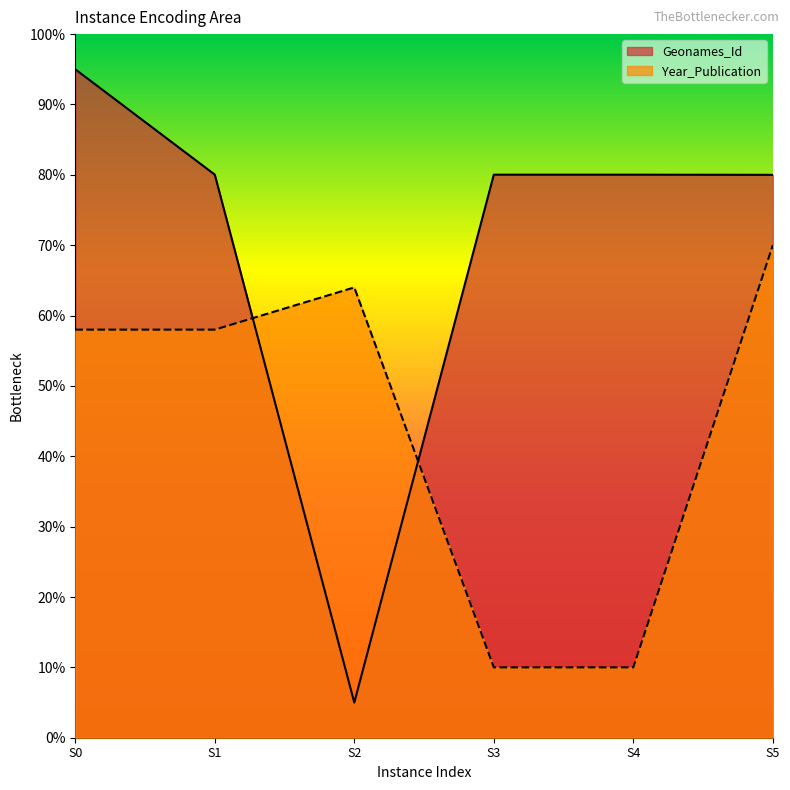

True or false: Year_Publication and Geonames_Id cross at least once.

True